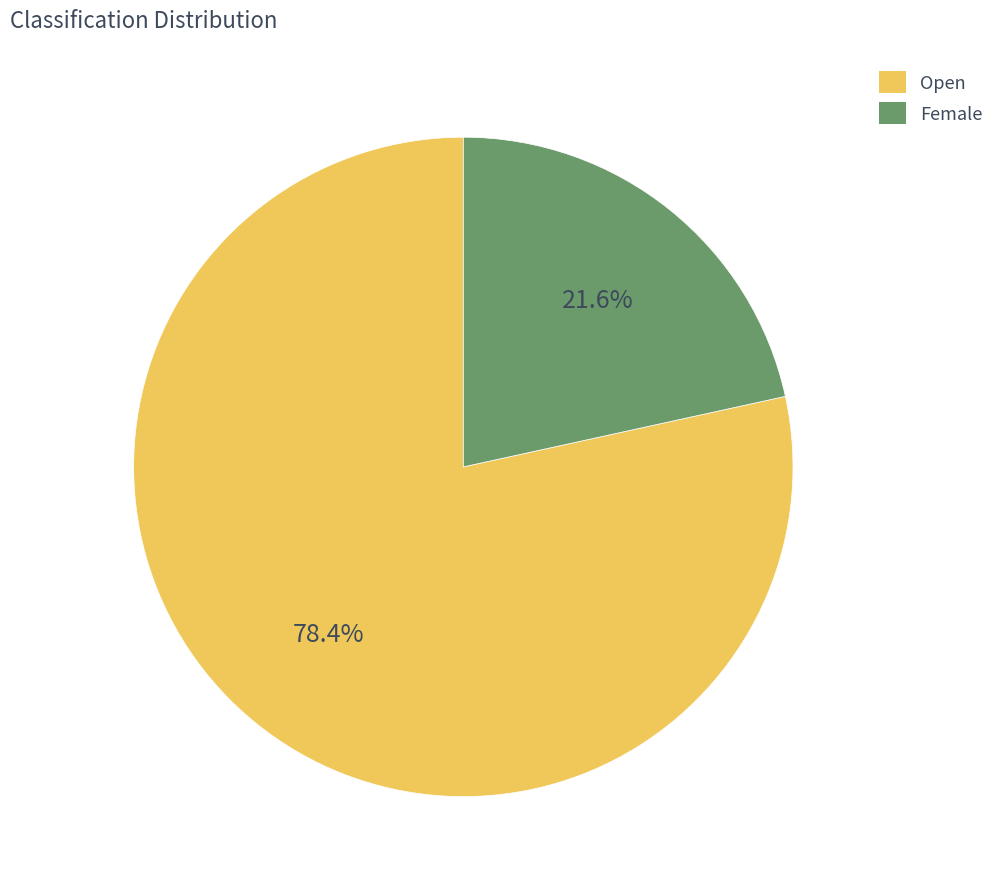

To the nearest percent, what is the combined percentage of Female and Open?

100%